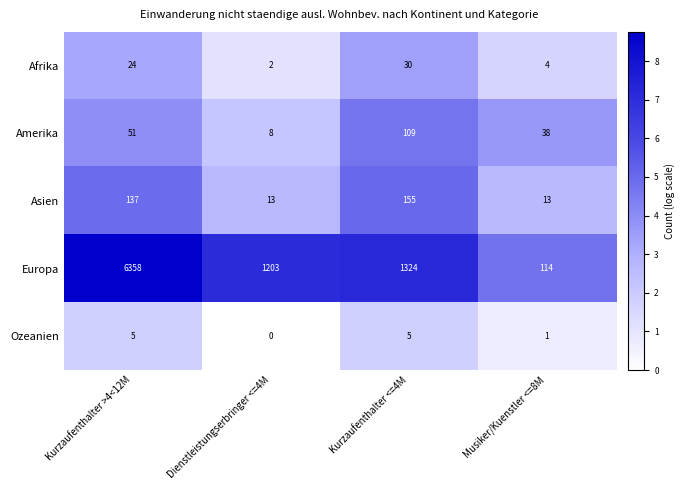

Reading left to right, extract all data points from this chart.

Afrika: Kurzaufenthalter >4<12M=24	Dienstleistungserbringer <=4M=2	Kurzaufenthalter <=4M=30	Musiker/Kuenstler <=8M=4
Amerika: Kurzaufenthalter >4<12M=51	Dienstleistungserbringer <=4M=8	Kurzaufenthalter <=4M=109	Musiker/Kuenstler <=8M=38
Asien: Kurzaufenthalter >4<12M=137	Dienstleistungserbringer <=4M=13	Kurzaufenthalter <=4M=155	Musiker/Kuenstler <=8M=13
Europa: Kurzaufenthalter >4<12M=6358	Dienstleistungserbringer <=4M=1203	Kurzaufenthalter <=4M=1324	Musiker/Kuenstler <=8M=114
Ozeanien: Kurzaufenthalter >4<12M=5	Dienstleistungserbringer <=4M=0	Kurzaufenthalter <=4M=5	Musiker/Kuenstler <=8M=1